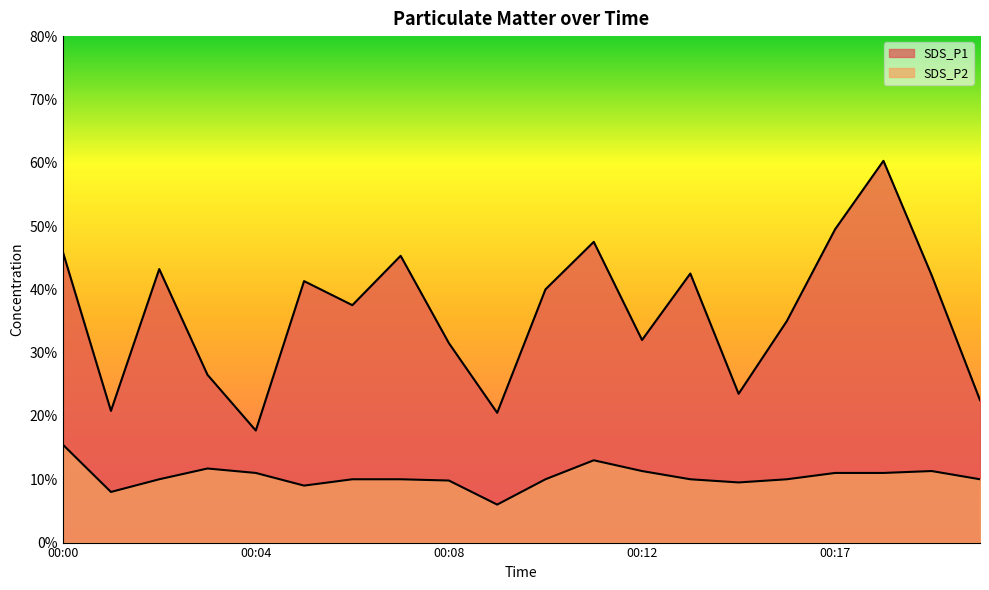

What is the spread (max minus min) of values at 00:00?

3.0